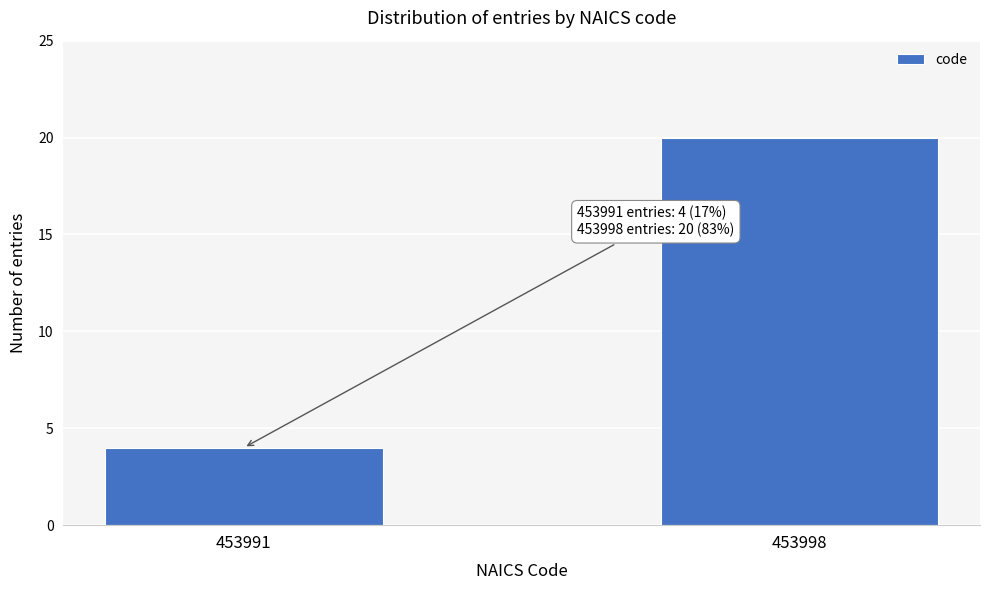

Reading left to right, extract all data points from this chart.

4	20